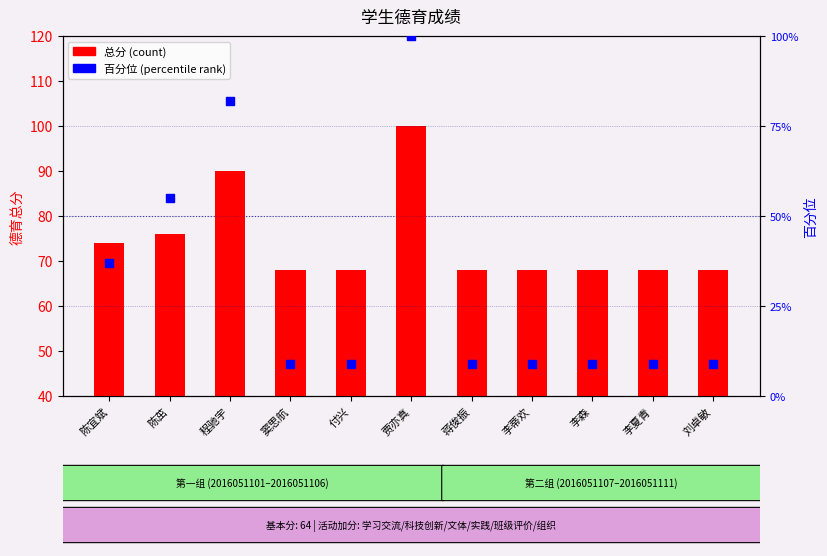

Which series has the widest spread of Y values?

百分位